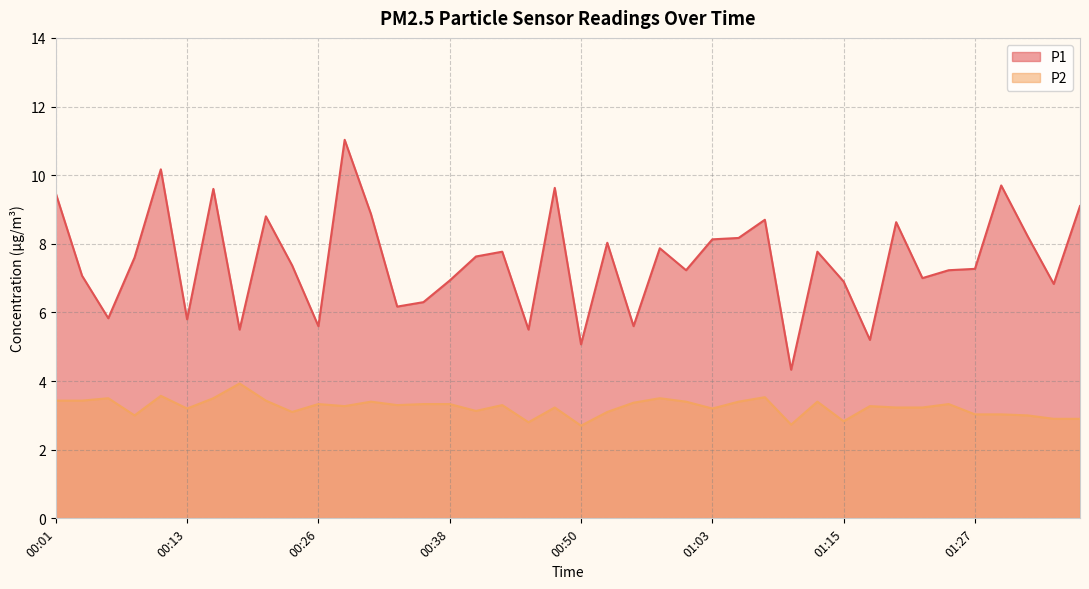

Does the chart have visible grid lines?

Yes